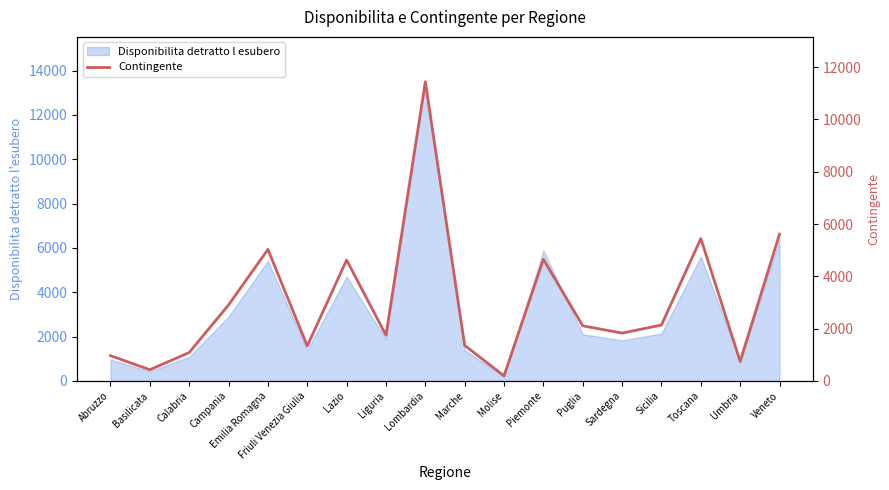

At which category does the chart reach its peak across all series?

Lombardia